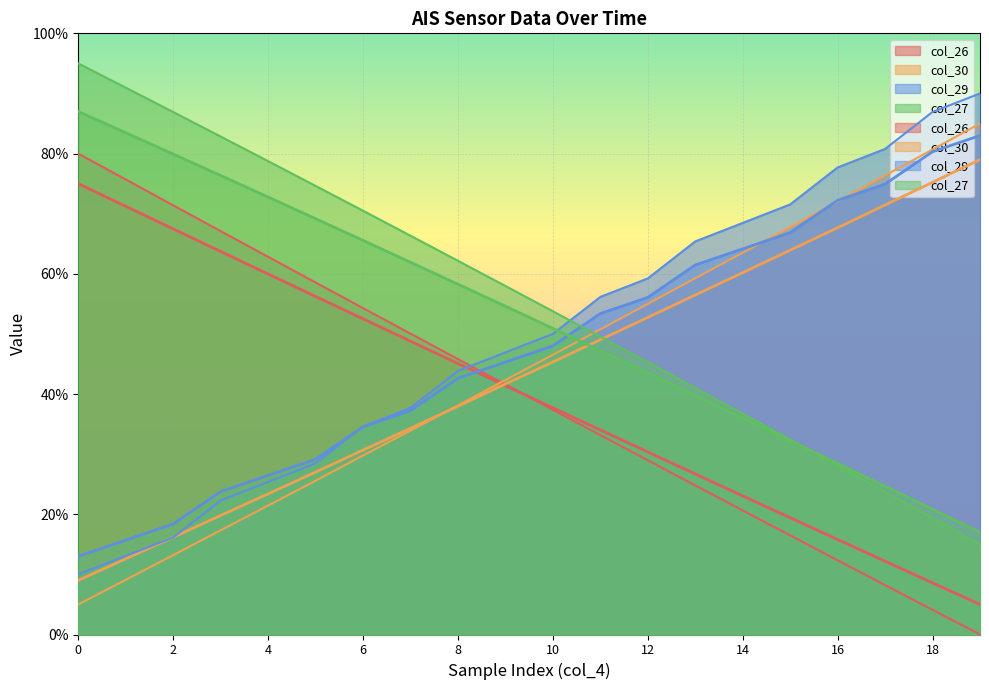

What is the difference between the maximum and minimum values in the col_29 series?

80.0